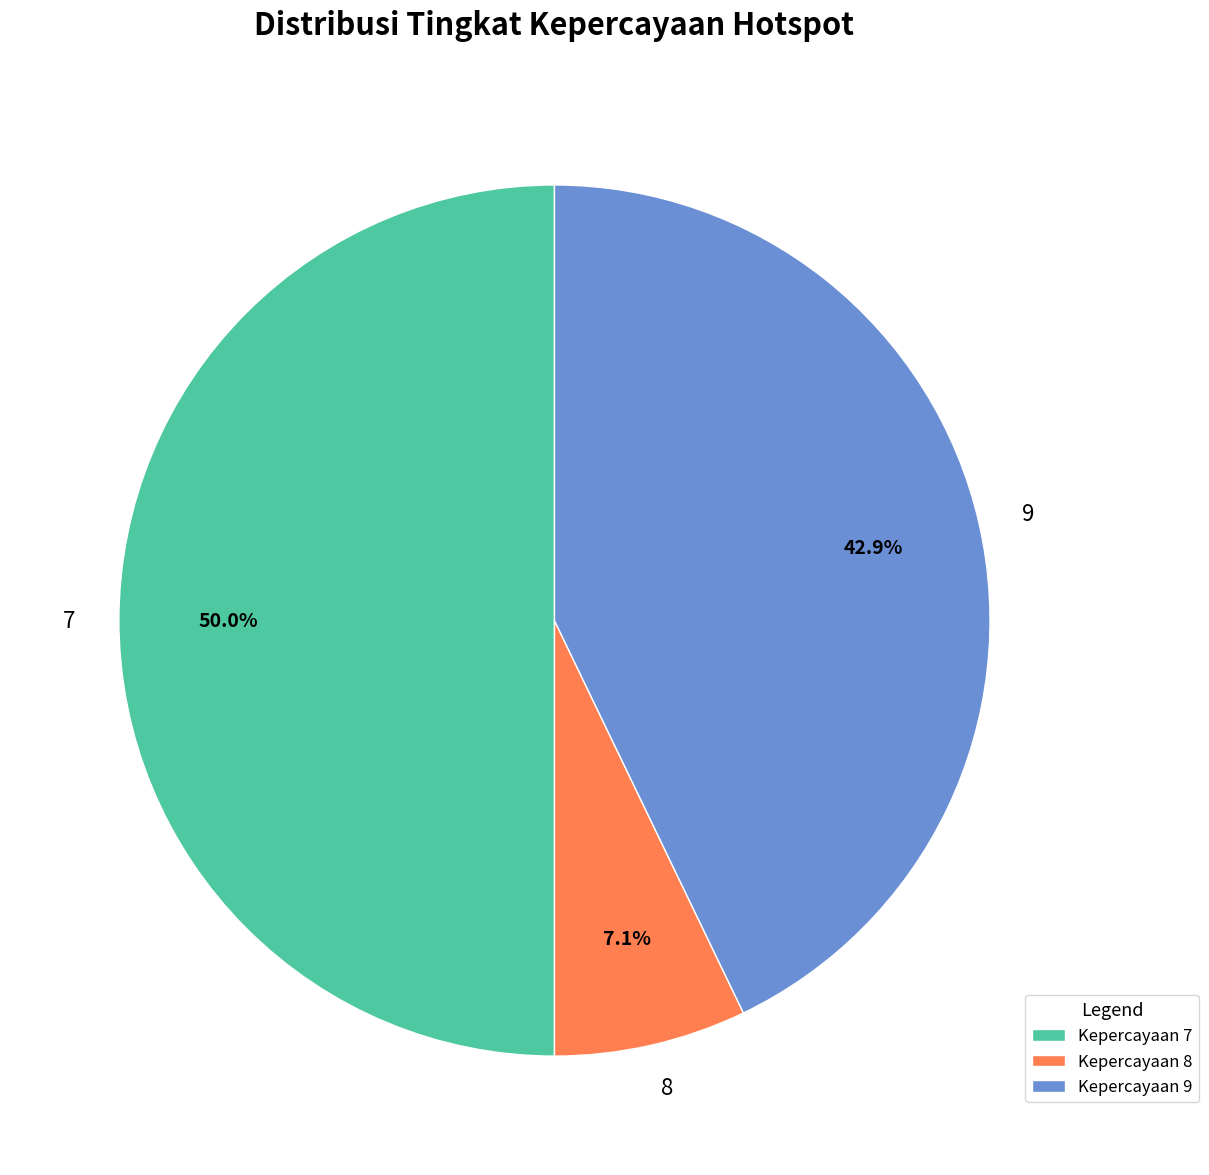

What percentage is the 8 slice, to the nearest percent?

7%